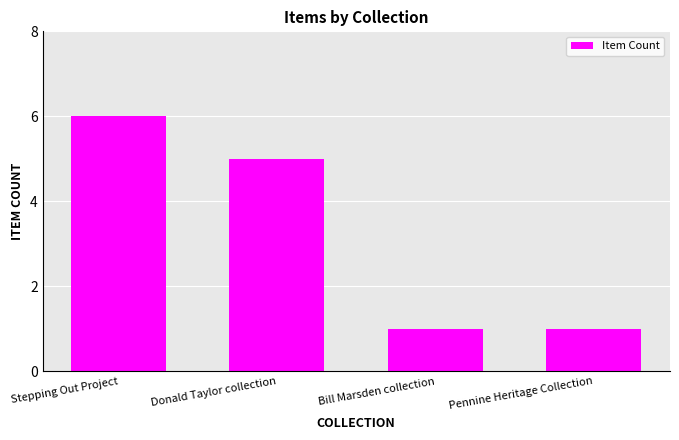

What is the maximum value shown in the chart?

6